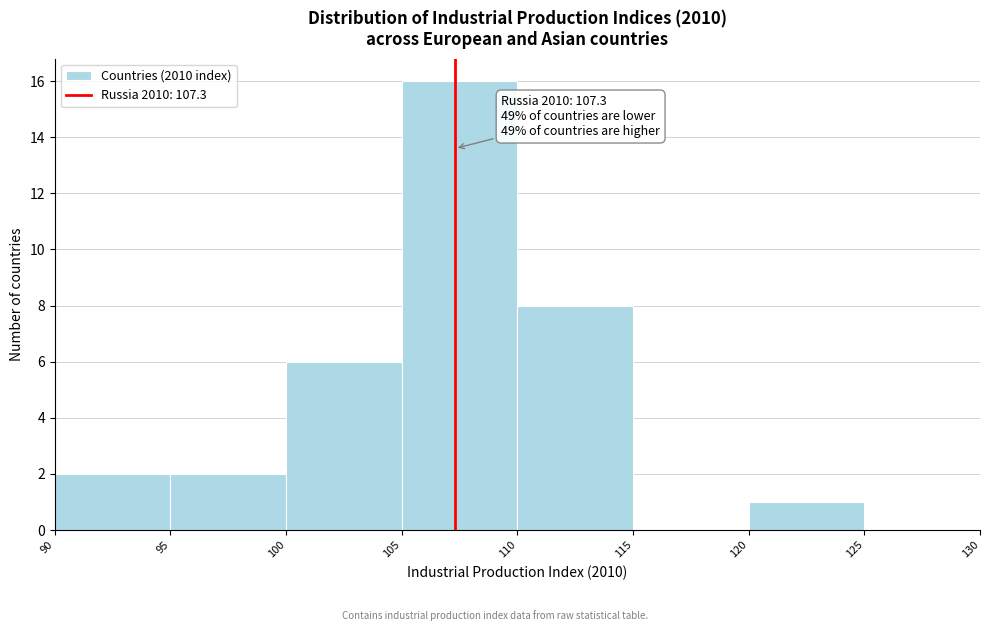

Over which range of the x-axis is the bar tallest?

105 to 110